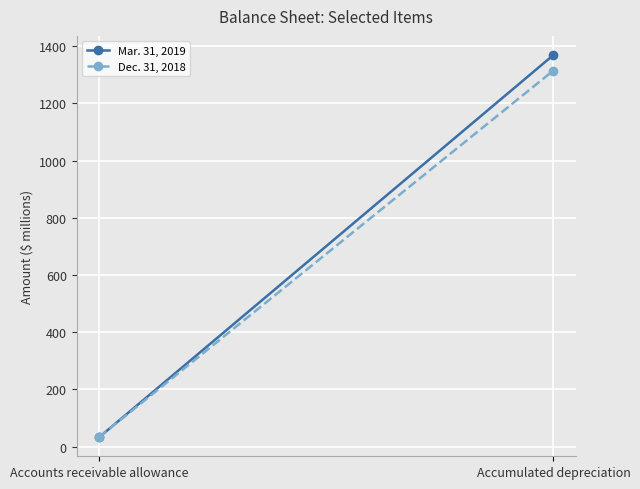

True or false: Dec. 31, 2018 has a value of 1755.8 at Accumulated depreciation.

False